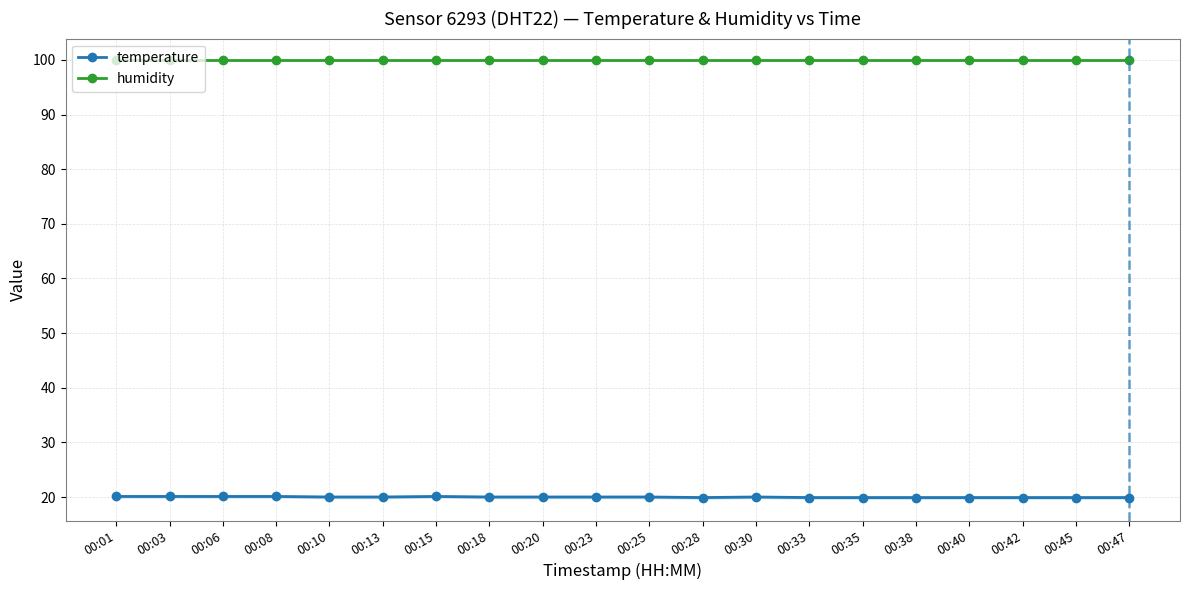

At which category is the sum across all series the highest?

00:01